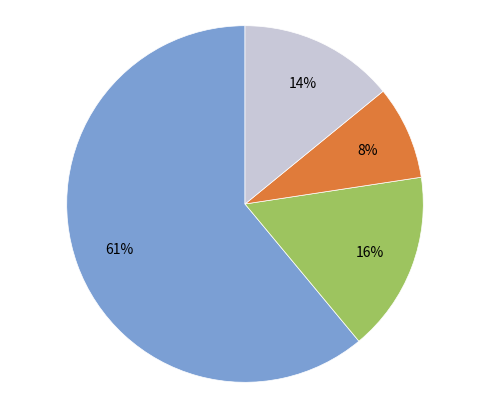

Is there a majority slice in this chart?

Yes